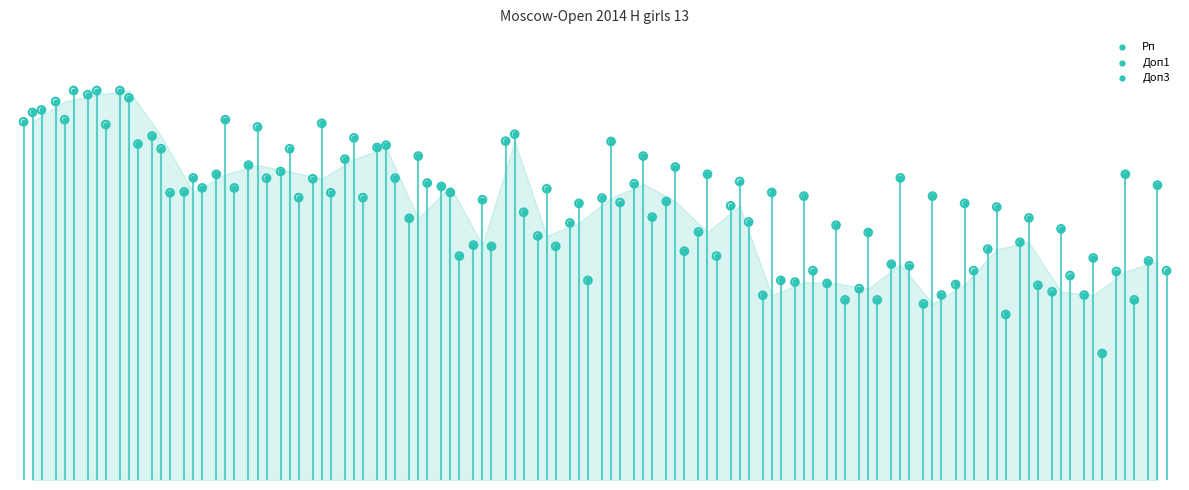

Which series has the largest total across all categories?

Доп1